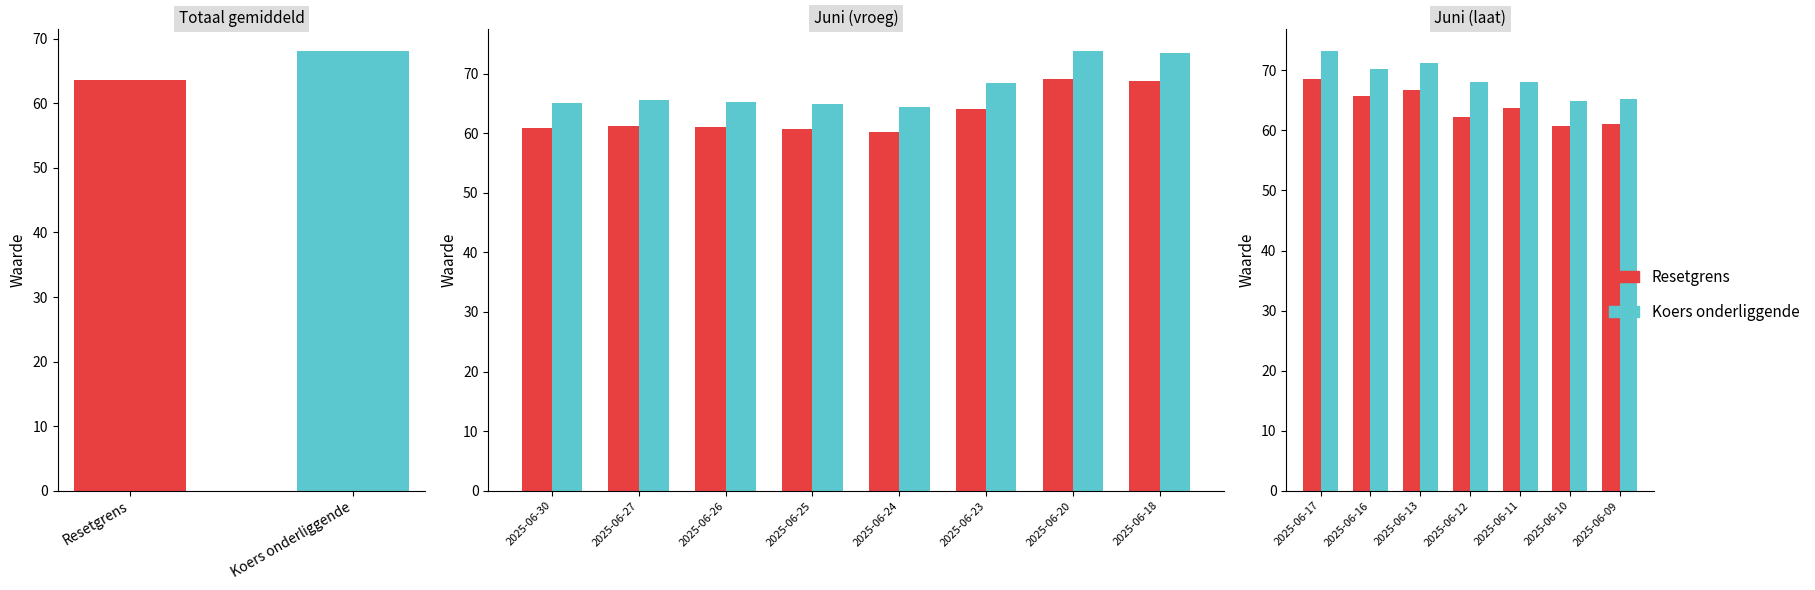

How many series are shown in this chart?

2